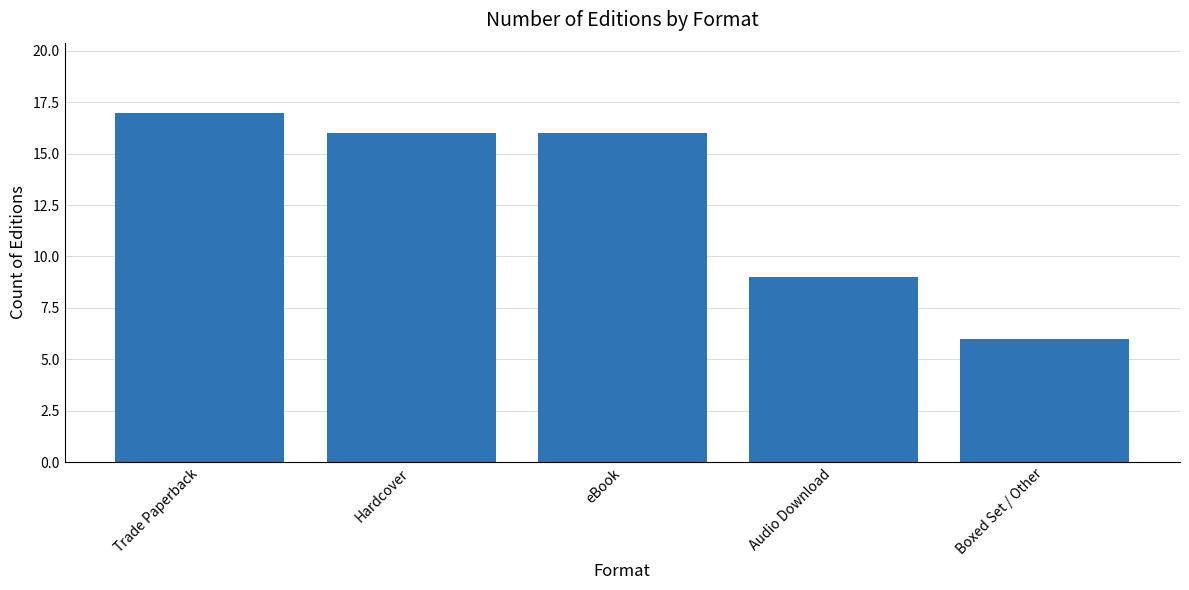

What is the average value?

13